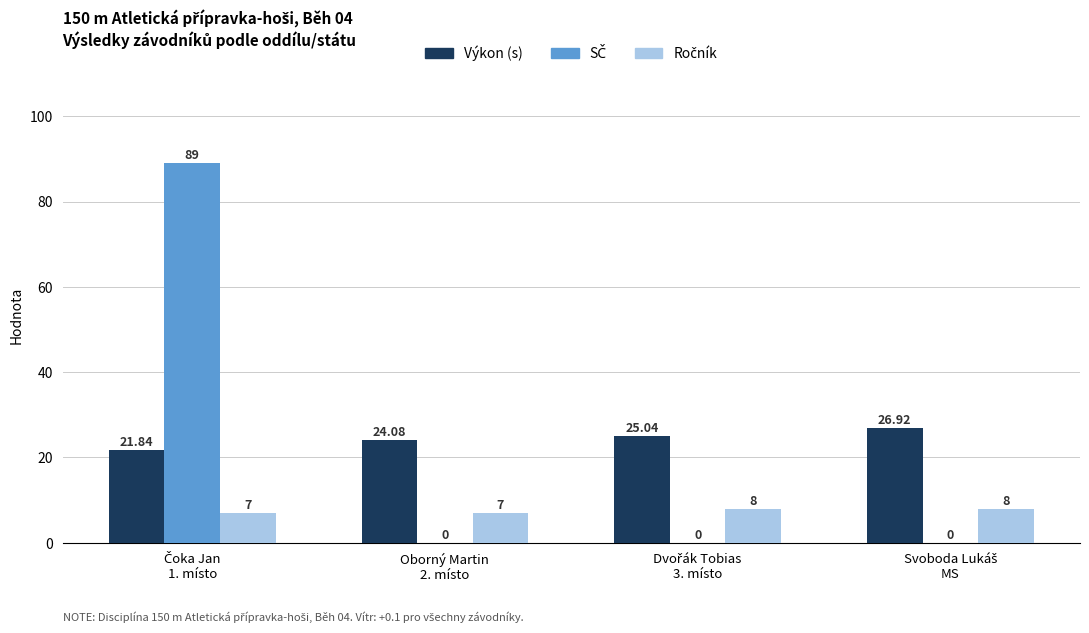

Does the chart contain stacked bars?

No